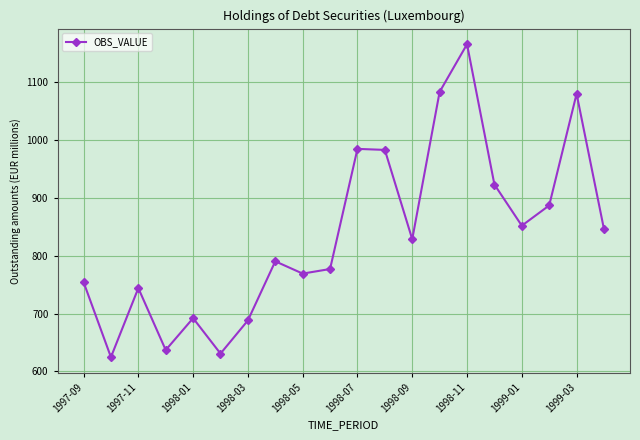

What is the smallest value displayed?

624.7